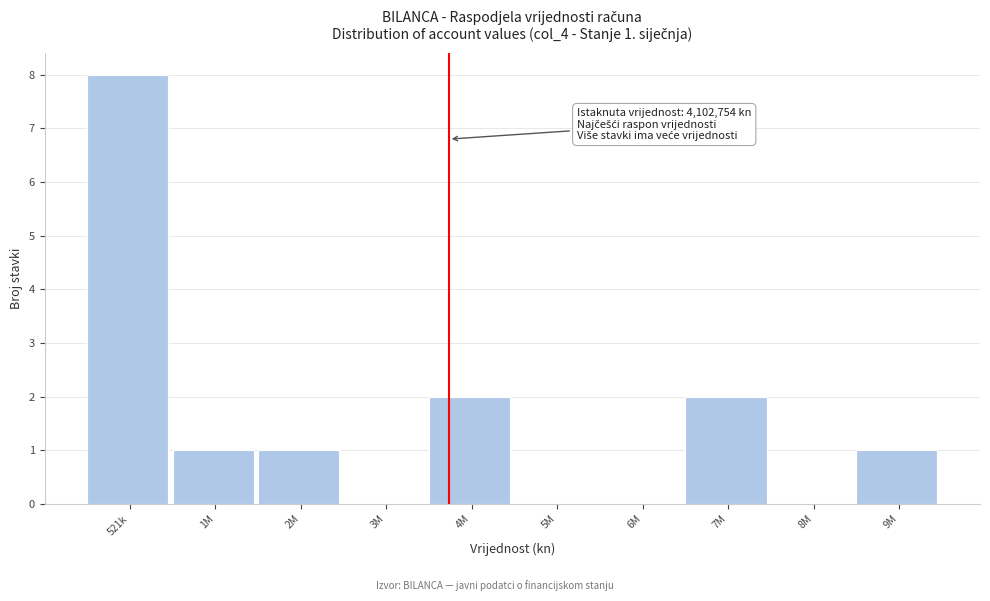

Reading left to right, what are all the values shown in this chart?

521k=8	1M=1	2M=1	3M=0	4M=2	5M=0	6M=0	7M=2	8M=0	9M=1